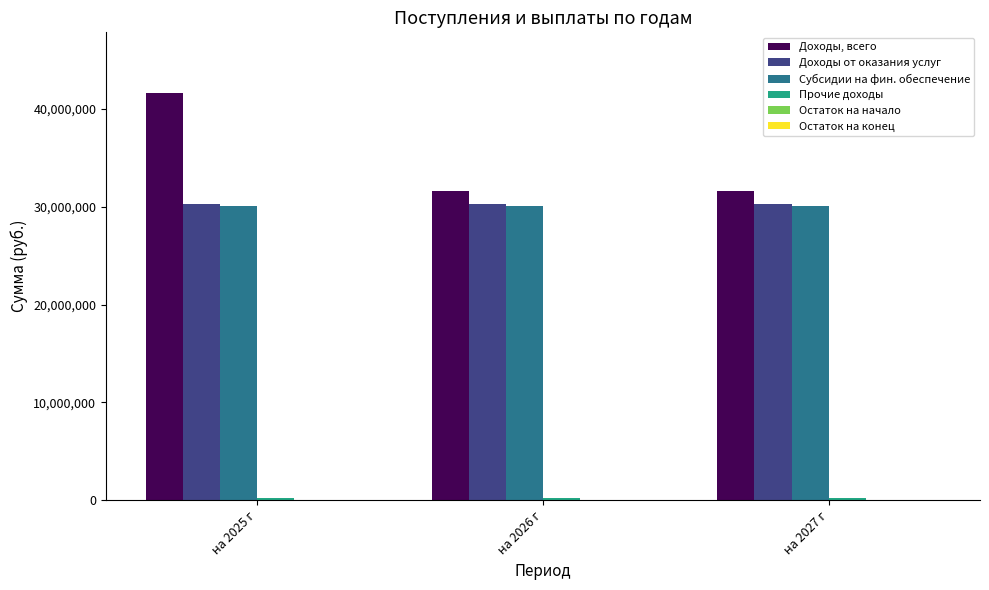

How many values in the Доходы, всего series exceed 31636202?

2